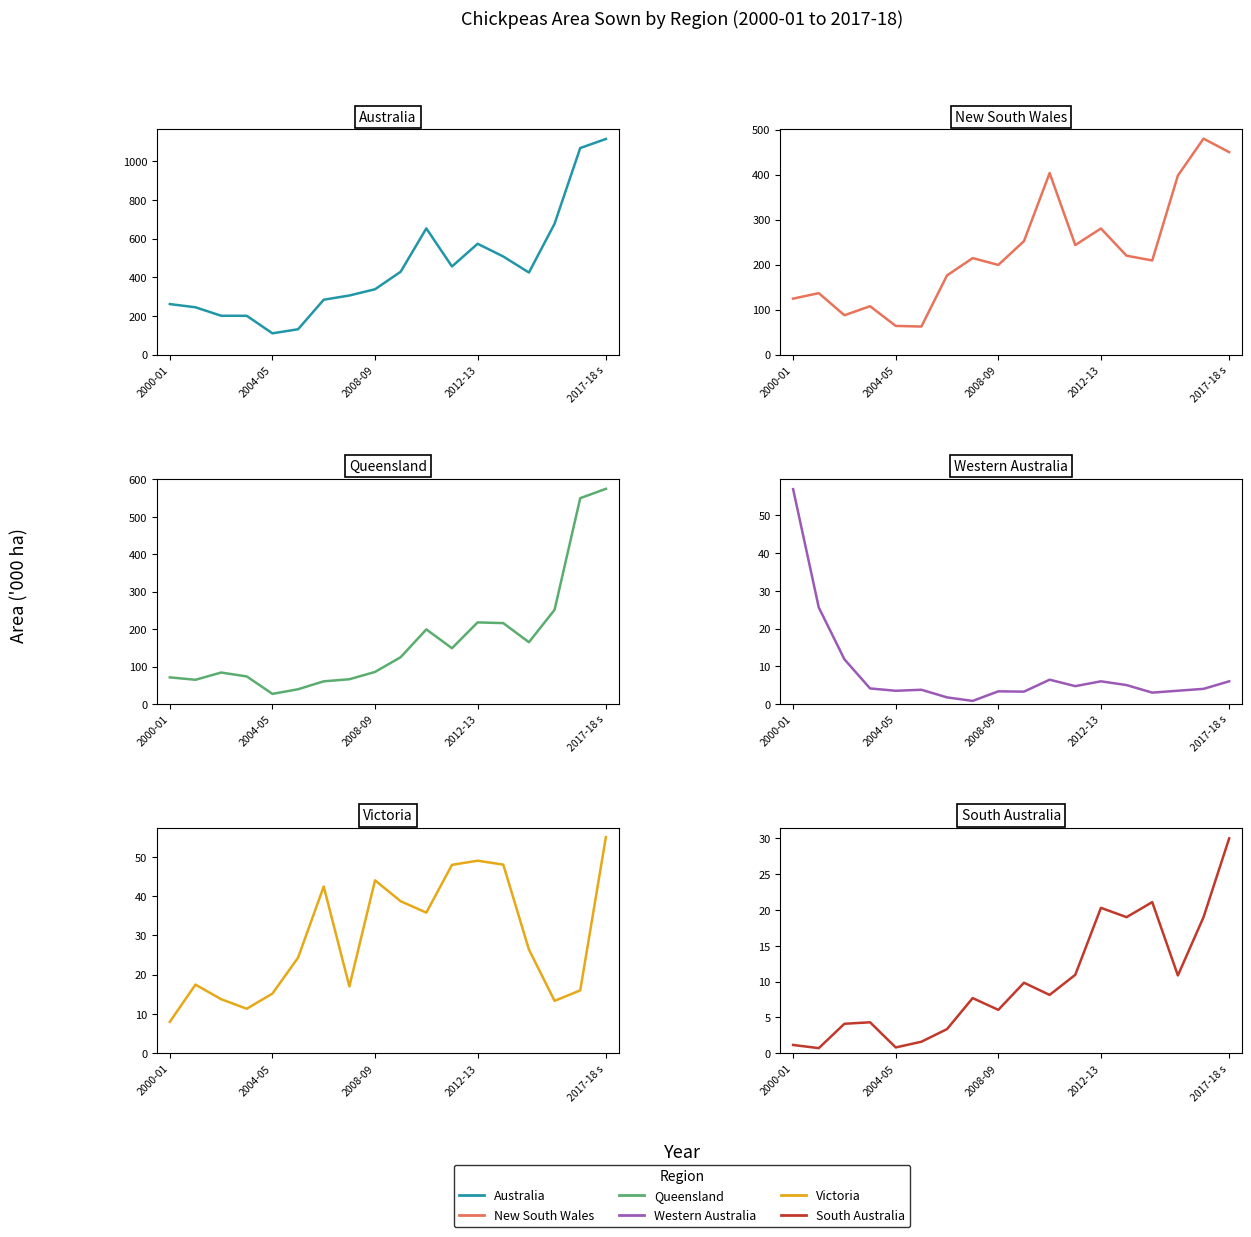

Does the chart display data point markers on the line(s)?

No